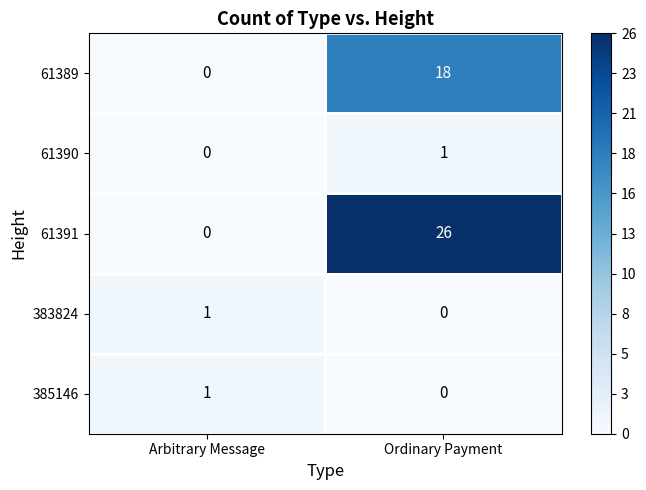

What is the maximum value for 61389?

18